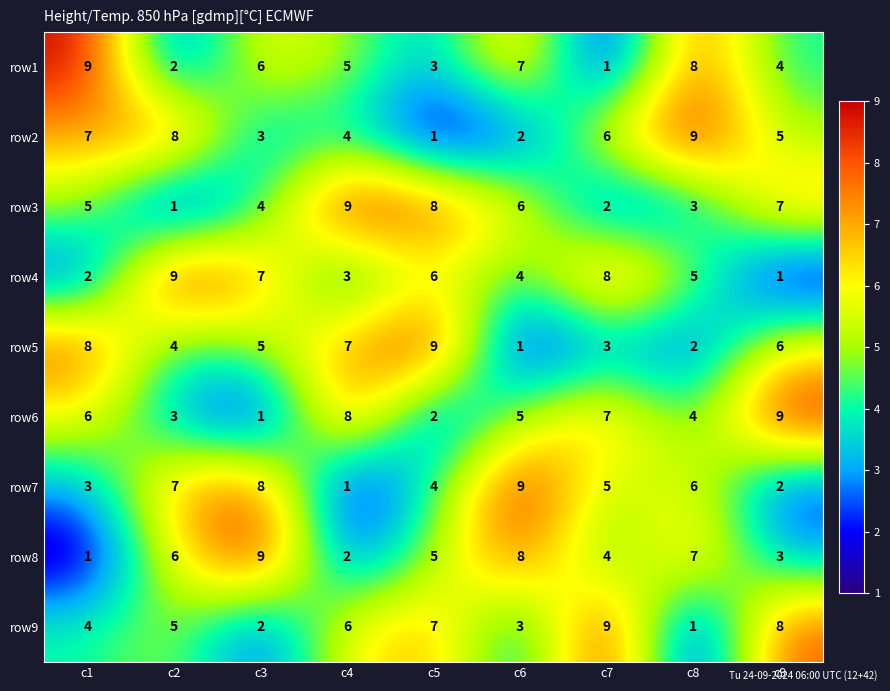

Which series changed the most between c4 and c7?

row3